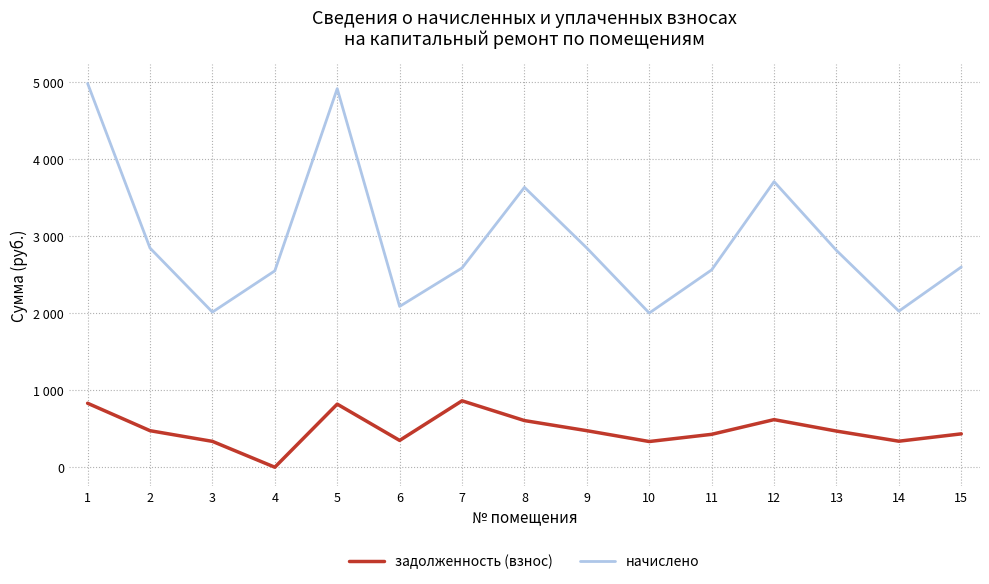

Does the chart have visible grid lines?

Yes